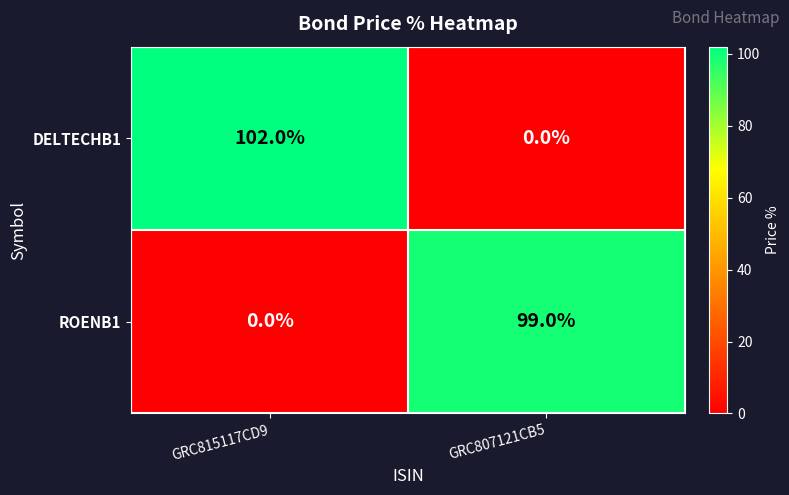

Which series changed the most between GRC815117CD9 and GRC807121CB5?

DELTECHB1